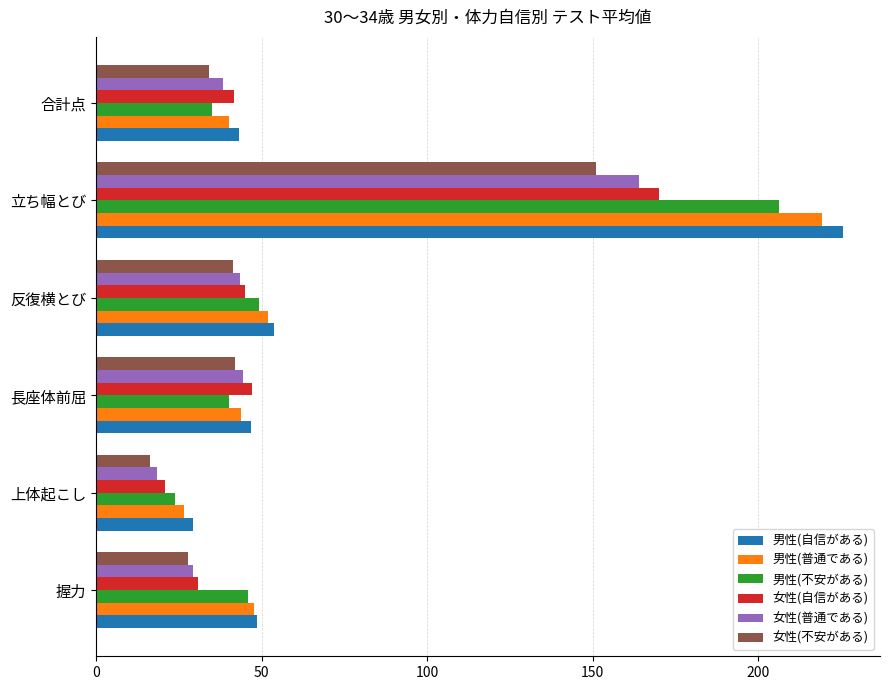

What is the average value of the 男性(普通である) series?

71.6